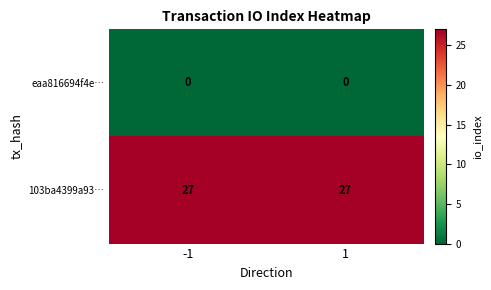

Reading left to right, transcribe all the data shown in this chart.

eaa816694f4e…: -1=0	1=0
103ba4399a93…: -1=27	1=27